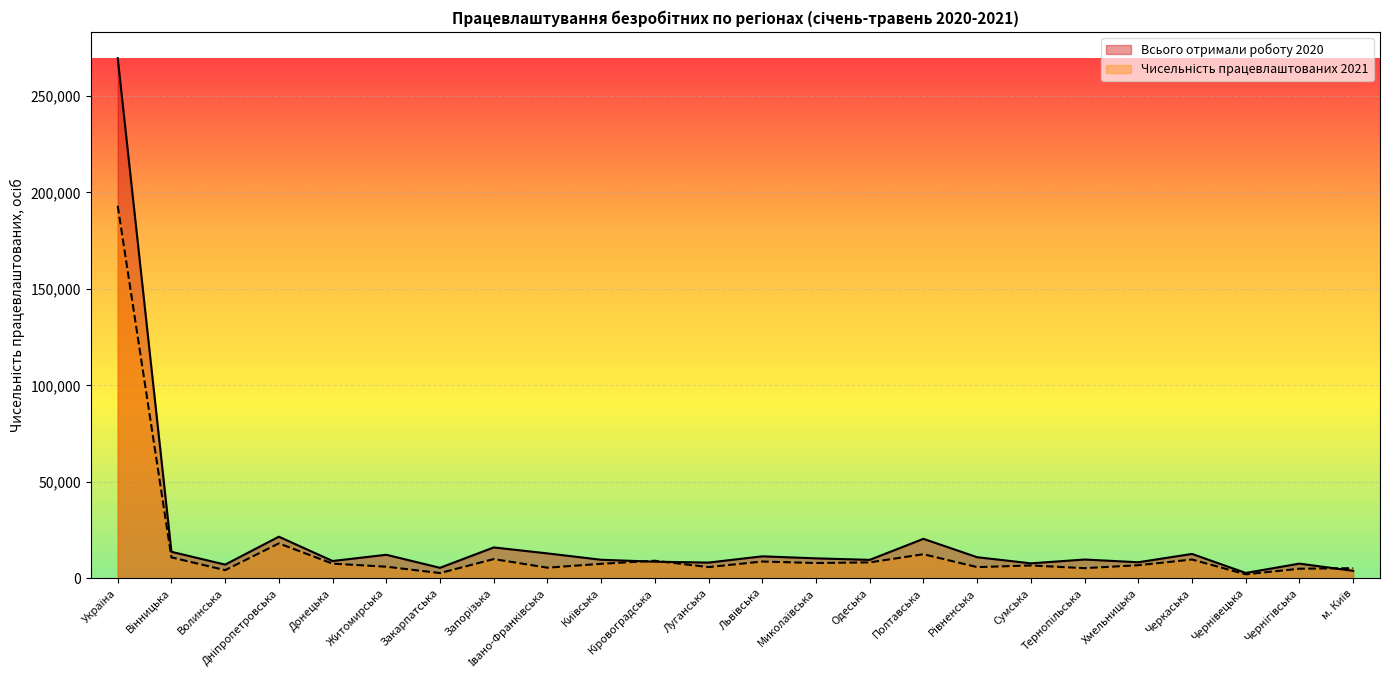

Reading right to left, list all the values displayed in this chart.

Всього отримали роботу 2020: 3904	7633	2803	12662	8349	9757	7790	10954	20479	9586	10372	11416	8181	8633	9641	12935	16026	5466	12229	8995	21584	7126	13760	269581
Чисельність працевлаштованих 2021: 5271	4991	2077	9759	6809	5276	6681	5824	12509	8277	7941	8727	5836	9125	7548	5529	9989	2747	6037	7628	18123	4256	10879	193061